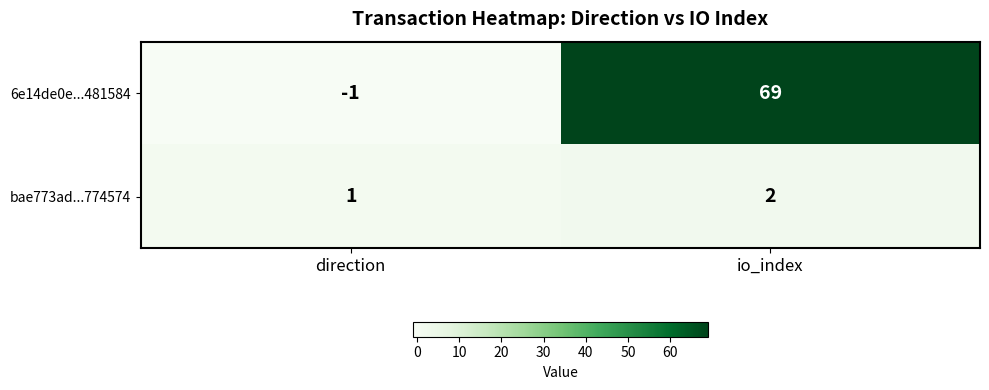

At which label is 6e14de0e...481584 closest to 34?

direction